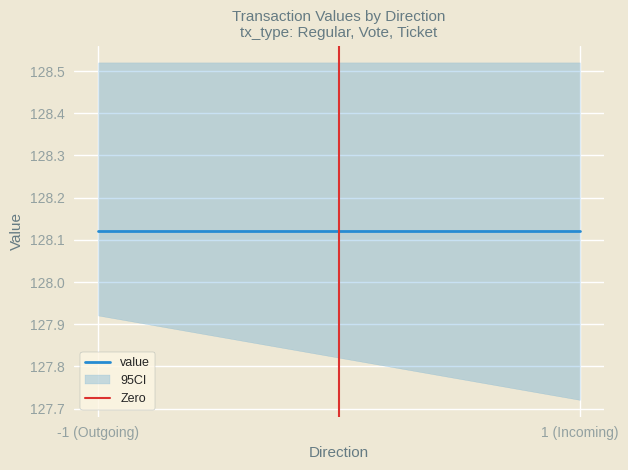

Is it true that value equals 128.1 at 1 (Incoming)?

True